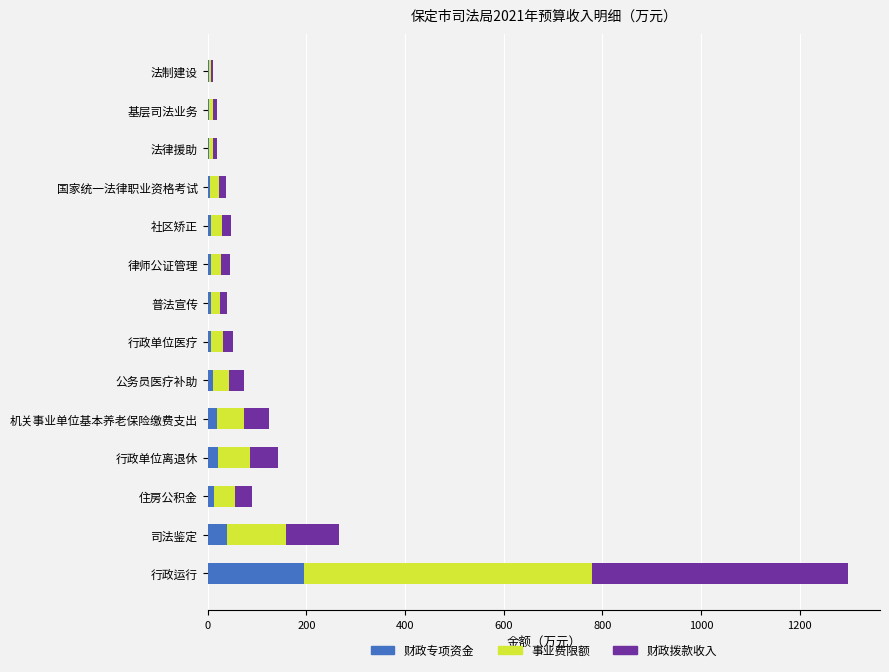

At which category is the sum across all series the highest?

行政运行